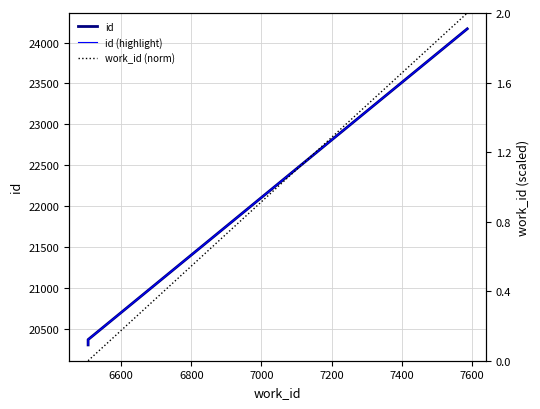

True or false: id and id (highlight) cross at least once.

False